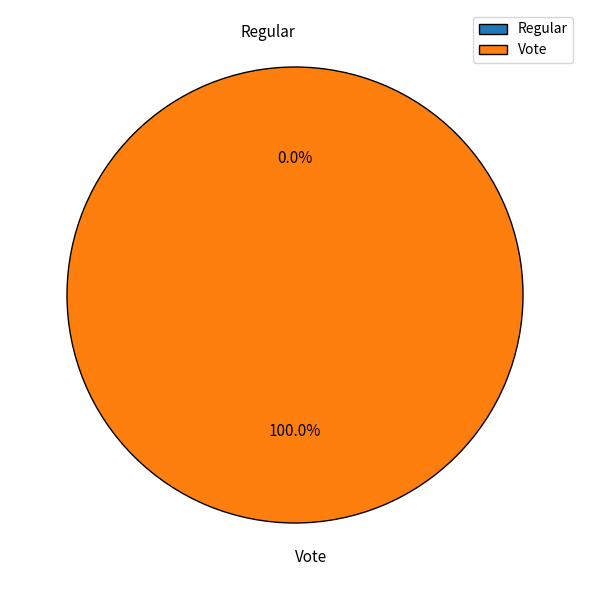

What is the change in value from Regular to Vote?

+3